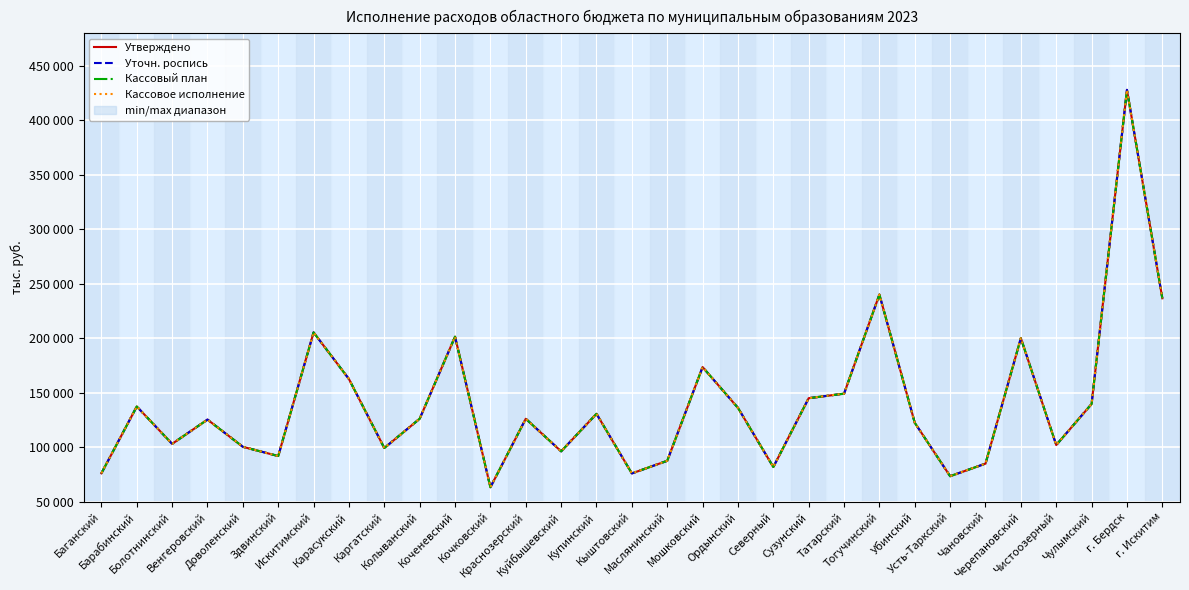

True or false: Уточн. роспись and Кассовый план intersect in this chart.

False